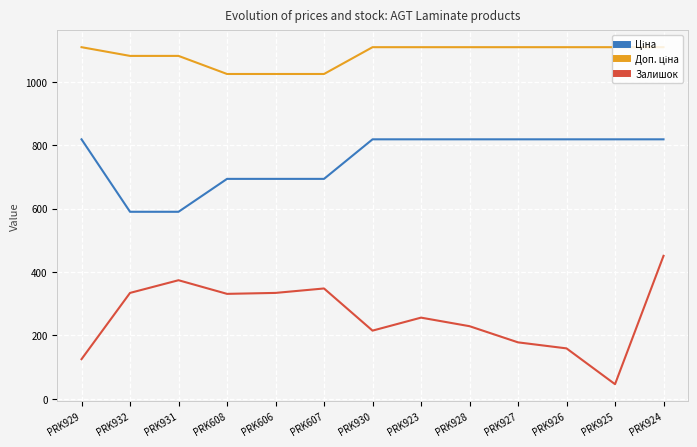

What is the total value across all series at PRK923?

2183.7